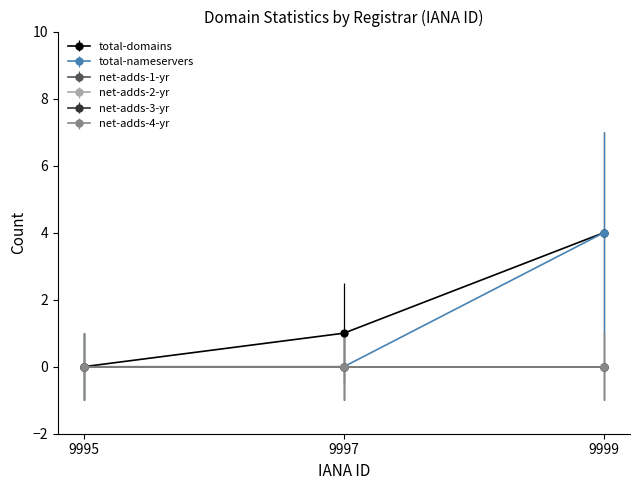

Does the chart display data point markers on the line(s)?

Yes